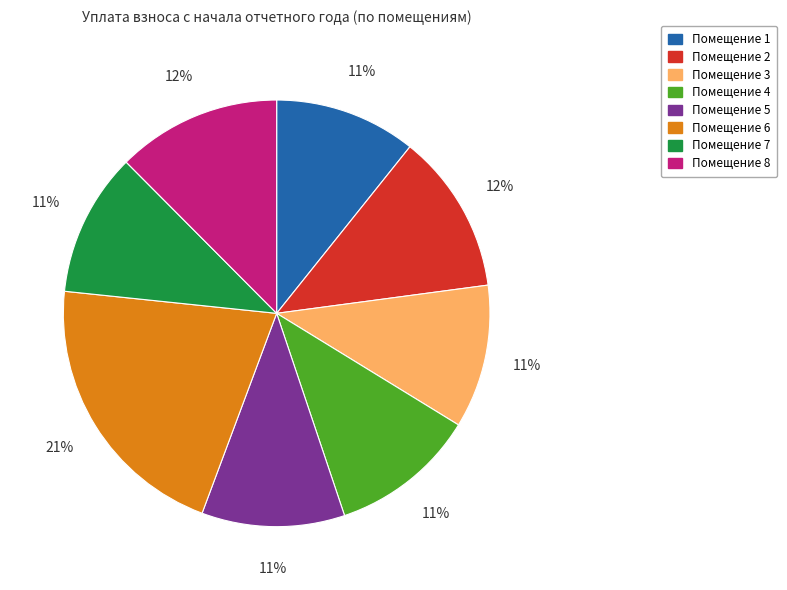

Is there any slice that represents more than half of the pie?

No